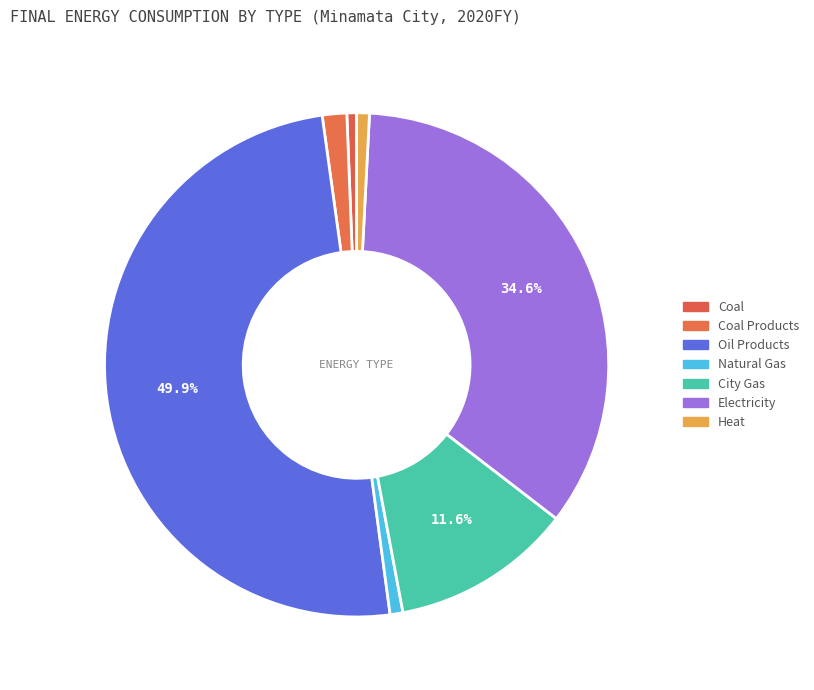

Which category has the biggest portion of the pie?

Oil Products